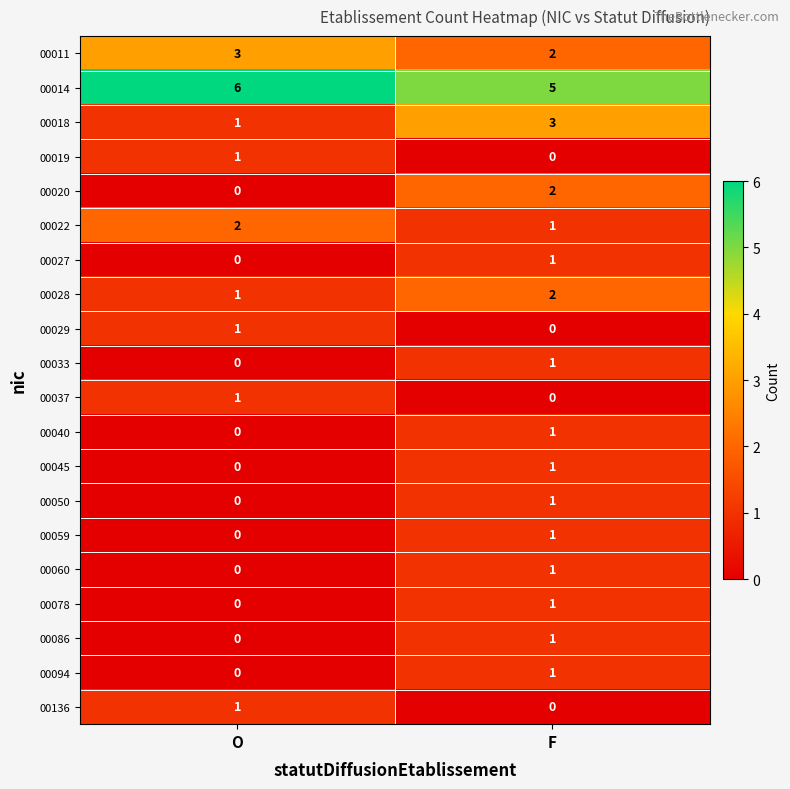

The value of 00027 at F is 1. True or false?

True